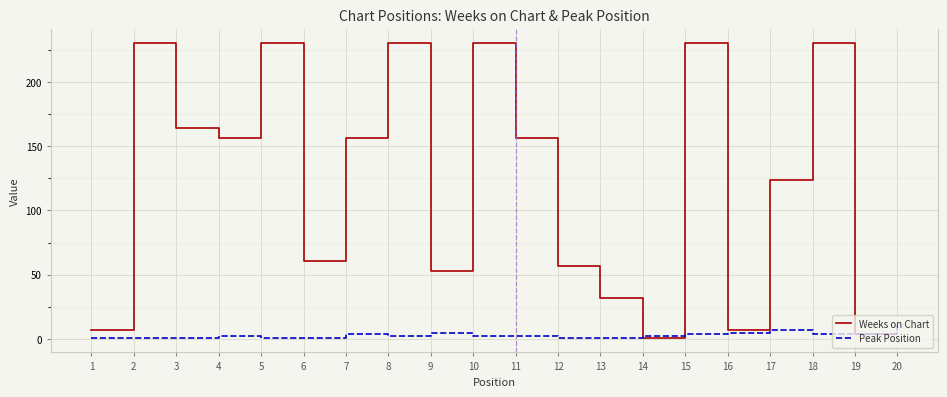

Which series has the widest spread of values?

Weeks on Chart